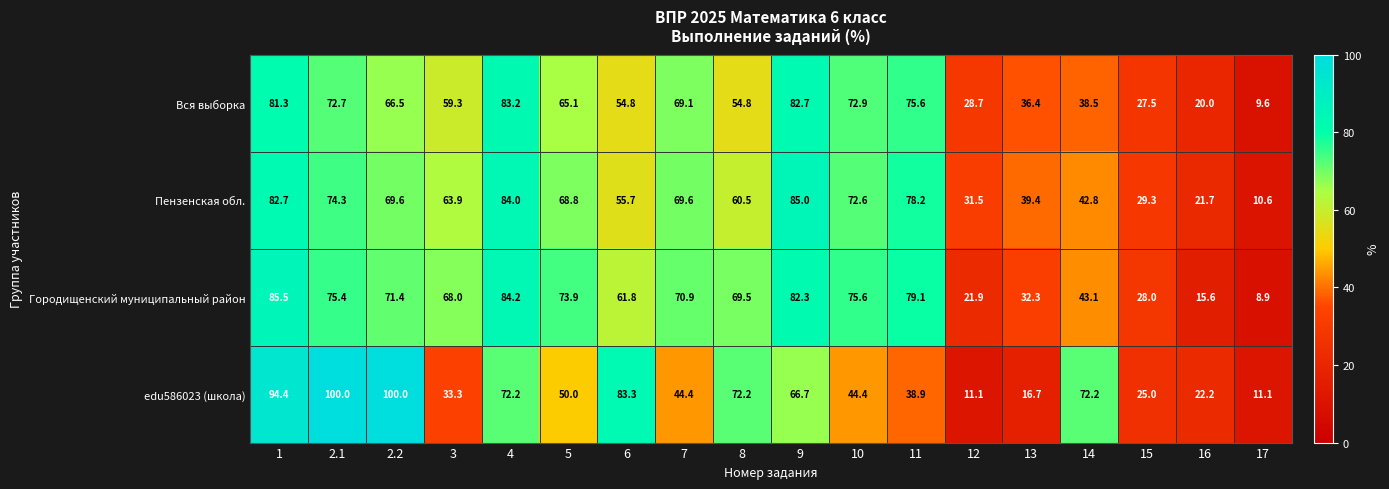

At 3, list the series in order from smallest to largest.

edu586023 (школа), Вся выборка, Пензенская обл., Городищенский муниципальный район